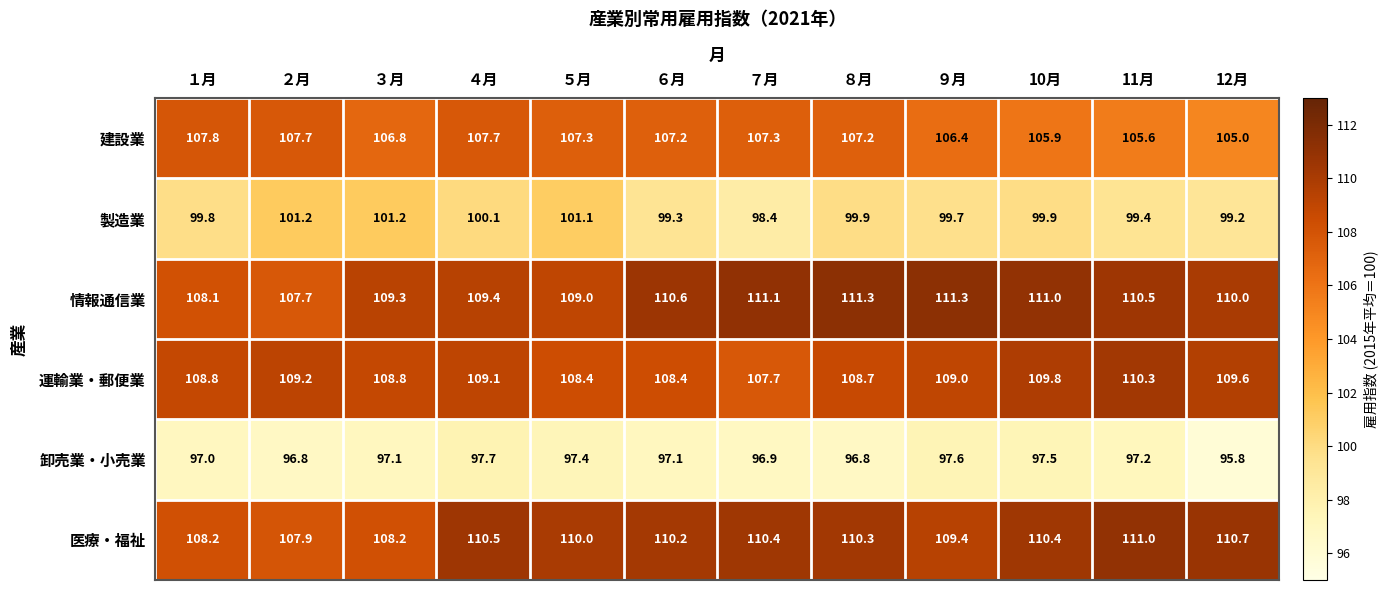

What is the sum of all 製造業 values?

1199.2